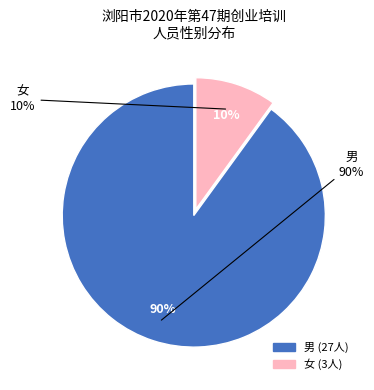

True or false: 男 accounts for 93% of the total.

False